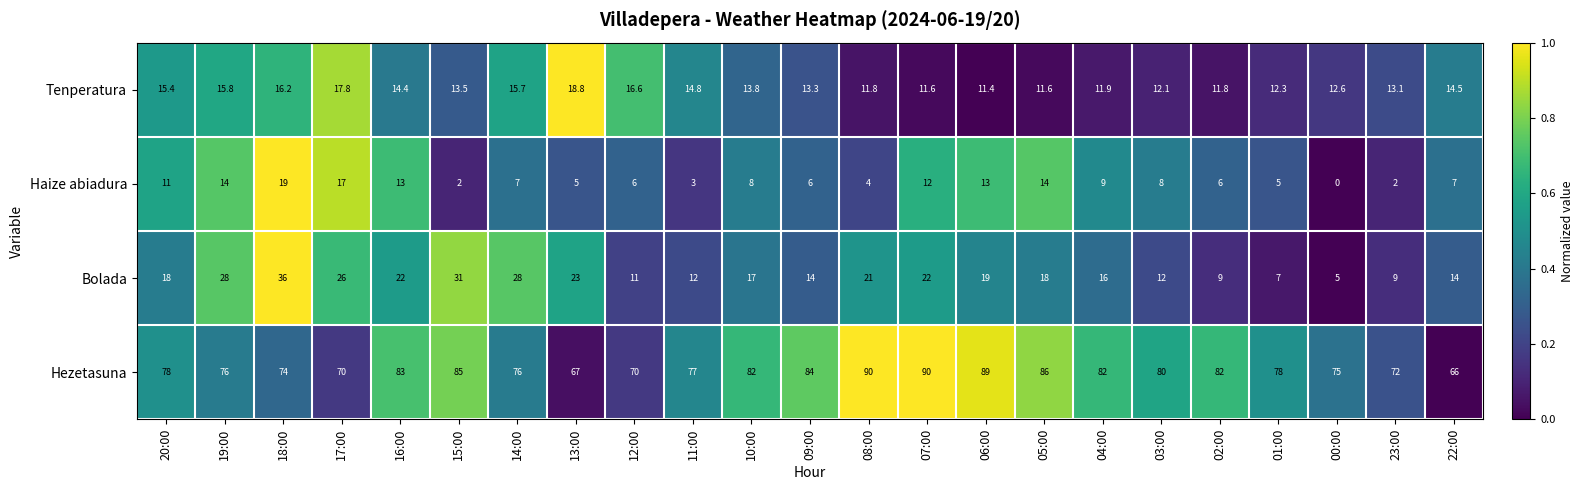

What is the total value across all series at 16:00?

132.4